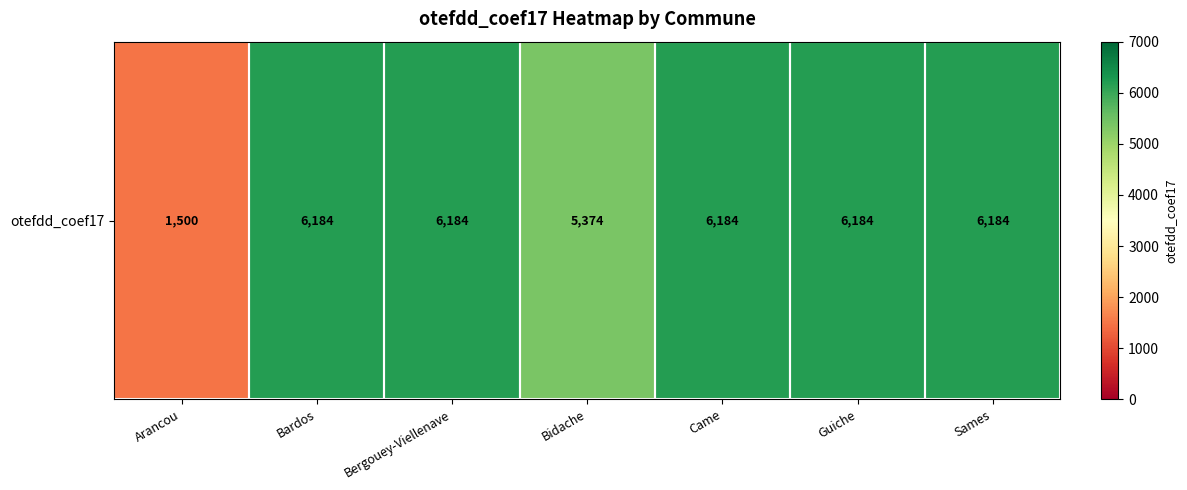

Is it true that the value at Bergouey-Viellenave is 6184?

True